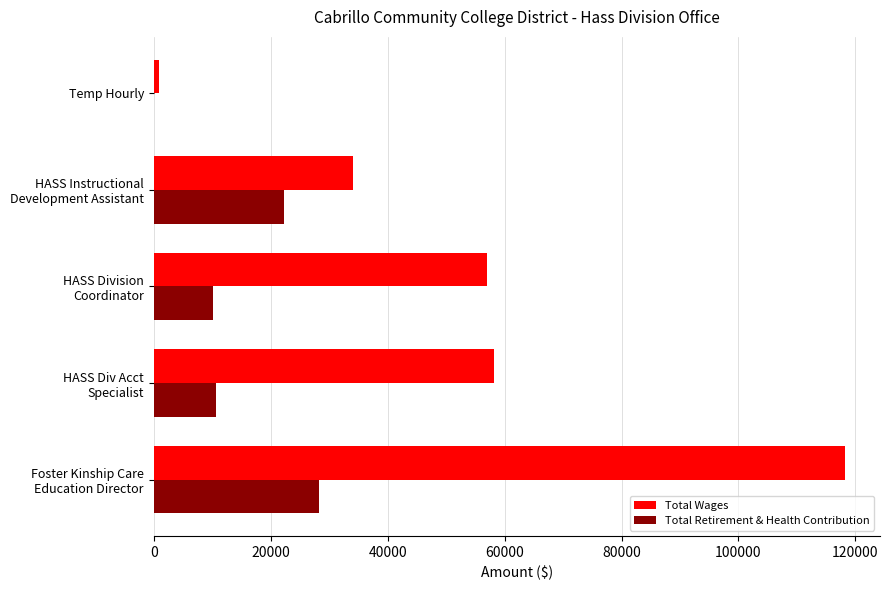

What is the maximum value shown in the chart?

118287.7